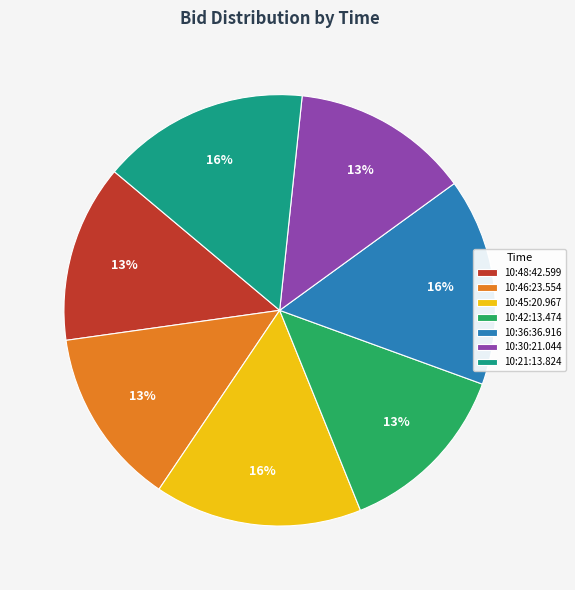

Does 10:45:20.967 account for over 50% of the chart?

No